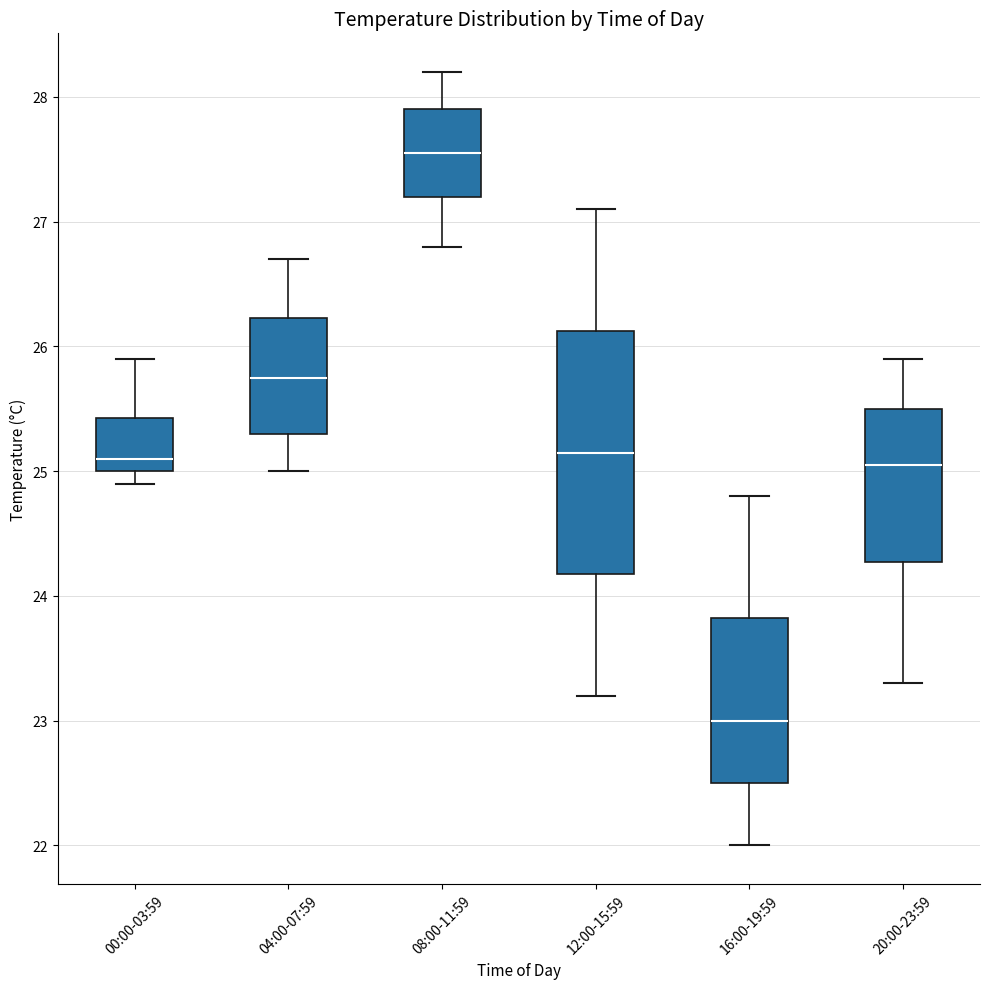

Which box's median line is the highest?

08:00-11:59